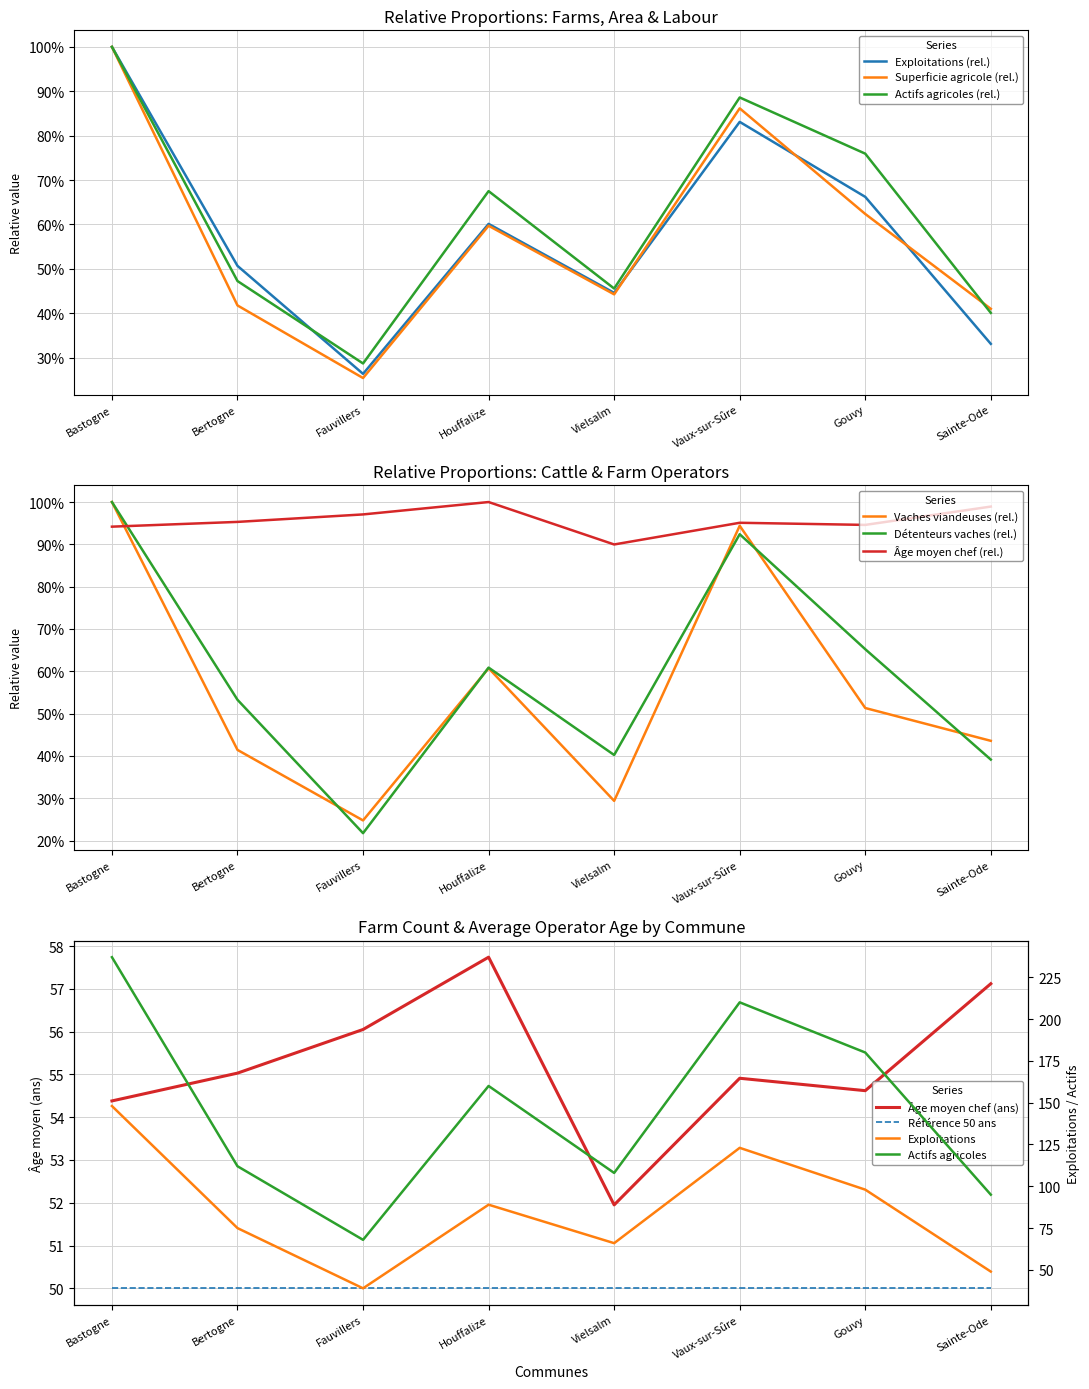

Read the Superficie agricole (ha) value at Sainte-Ode.

0.4